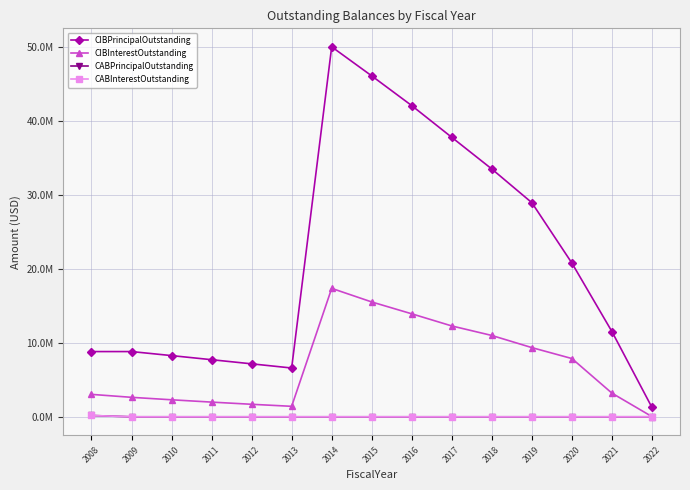

At which label is CABInterestOutstanding closest to 87500?

2008